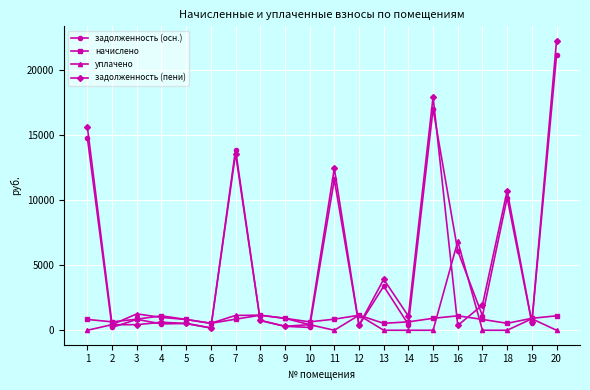

What is the value of the начислено point at the 10th from the left?

646.4